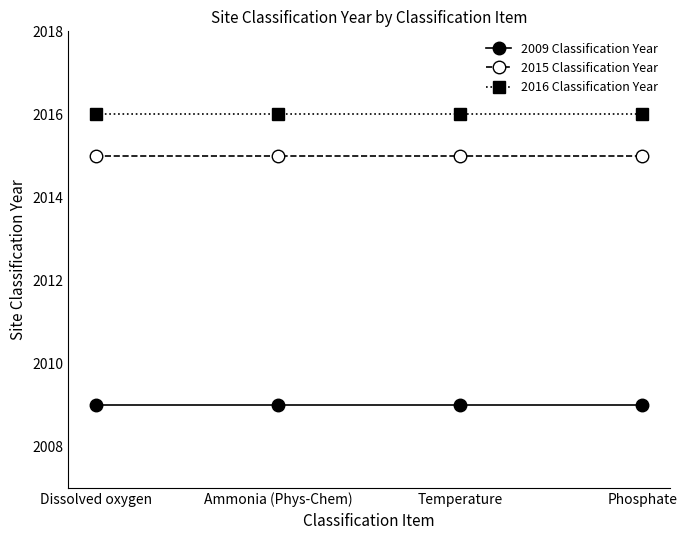

How many lines are shown in the chart?

3